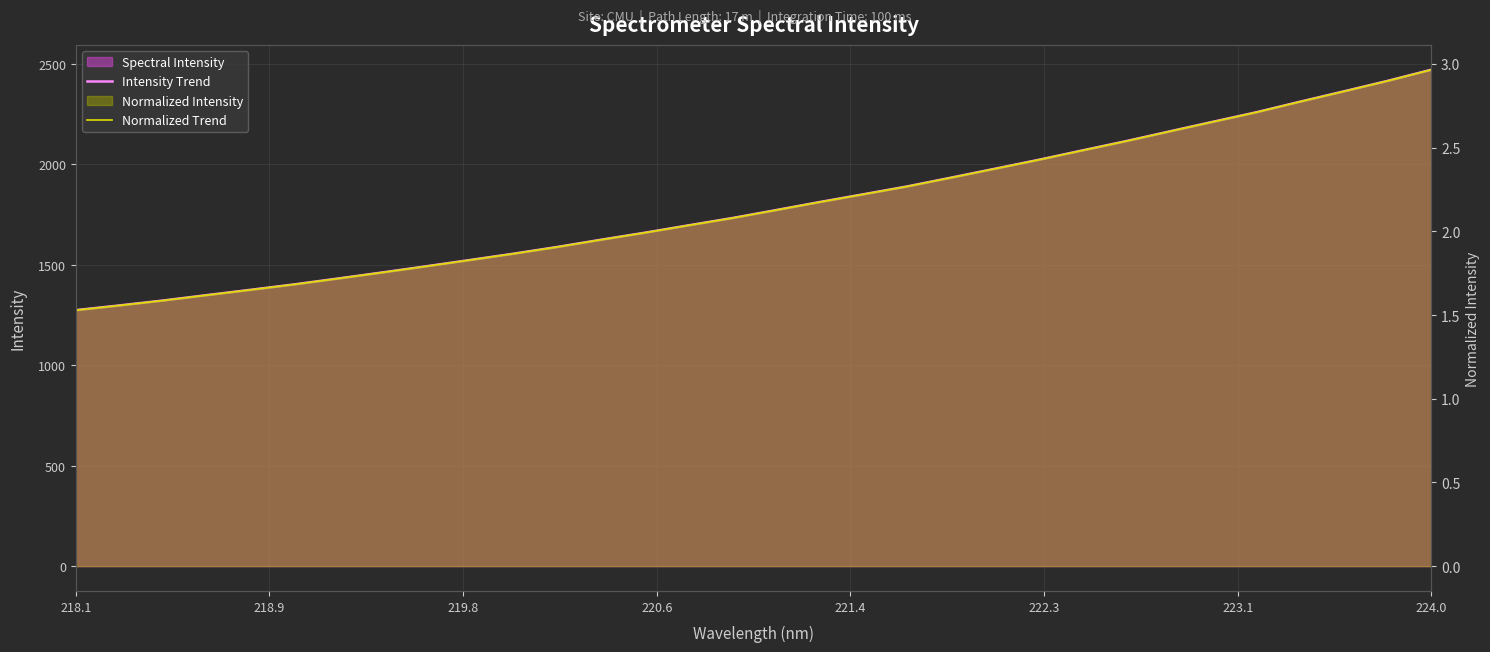

What is the average value of the Normalized Trend series?

2.2